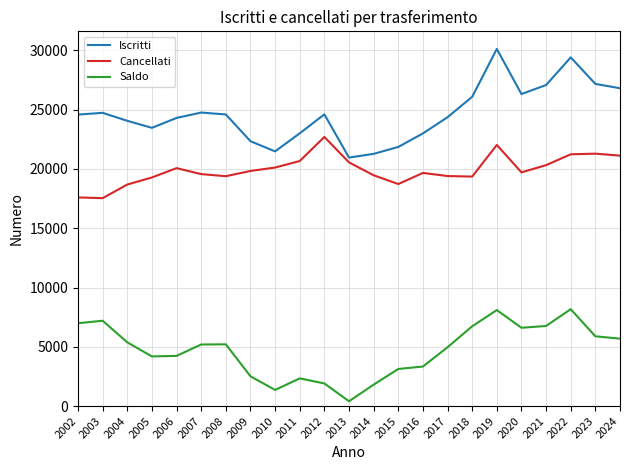

Which series has the largest total across all categories?

Iscritti